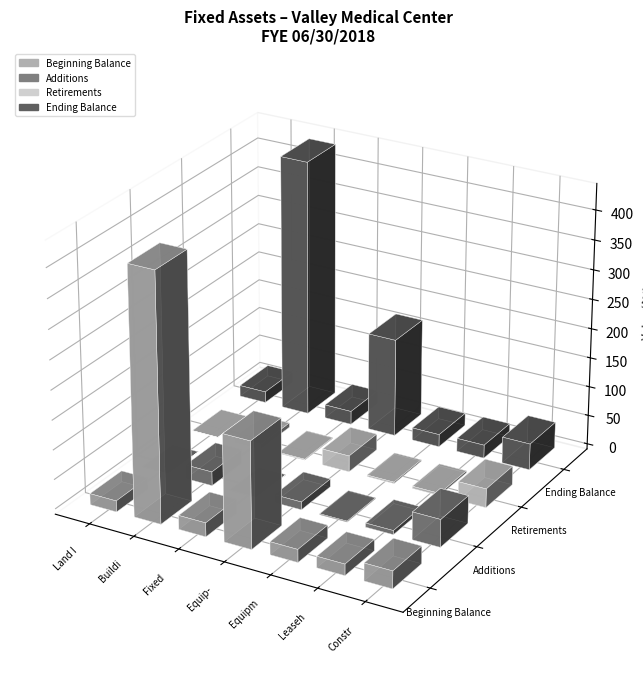

Reading left to right, extract all data points from this chart.

Beginning Balance: Land Improvements=18852304.0	Buildings=418596907.8	Fixed Equip-Other=23632565.0	Equip-Major Moveable=180615160.0	Equipment-Minor=21922782.0	Leasehold Improvements=19231445.3	Construction-in-process=29776963.0
Additions: Land Improvements=6958.0	Buildings=23668077.5	Fixed Equip-Other=589173.0	Equip-Major Moveable=13345112.0	Equipment-Minor=1668840.0	Leasehold Improvements=6945873.1	Construction-in-process=46871693.0
Retirements: Land Improvements=544.0	Buildings=7499999.4	Fixed Equip-Other=1522522.0	Equip-Major Moveable=27450824.0	Equipment-Minor=2451931.0	Leasehold Improvements=3581889.6	Construction-in-process=32056746.0
Ending Balance: Land Improvements=18858718.0	Buildings=434764985.9	Fixed Equip-Other=22699216.0	Equip-Major Moveable=166509448.0	Equipment-Minor=21139691.0	Leasehold Improvements=22595428.9	Construction-in-process=44591910.0